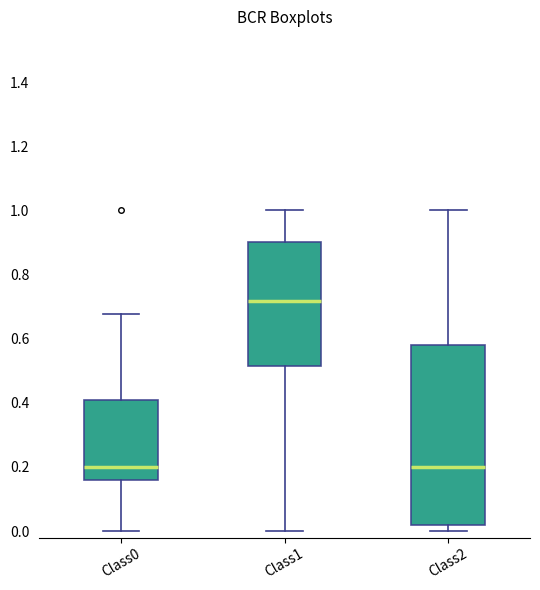

Reading left to right, transcribe this box plot: for each box, give where its median line is, the range the box spans, and where its two whiskers end, as read against the y-axis. The values are not printed on the chart, so give them approximately, as read against the axis.

Class0: median 0.20, box 0.16 to 0.40, whiskers 0.00 to 0.68
Class1: median 0.72, box 0.52 to 0.90, whiskers 0.00 to 1.00
Class2: median 0.20, box 0.02 to 0.58, whiskers 0.00 to 1.00